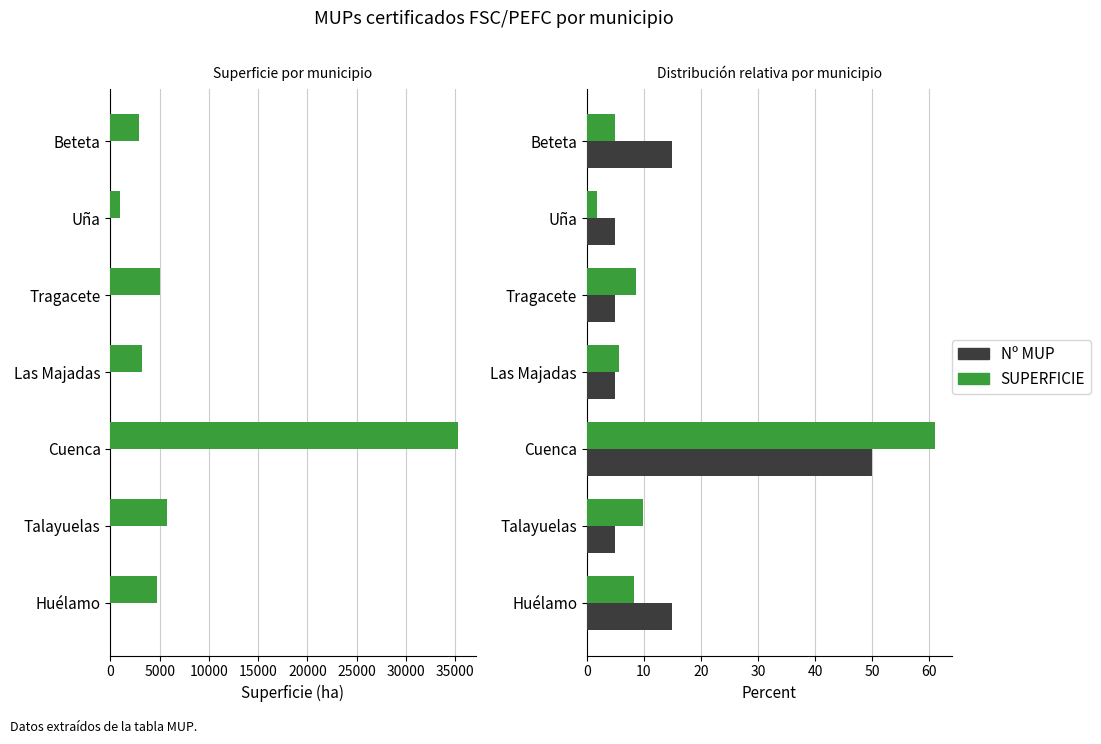

True or false: Nº MUP has a value of 22.5 at Huélamo.

False